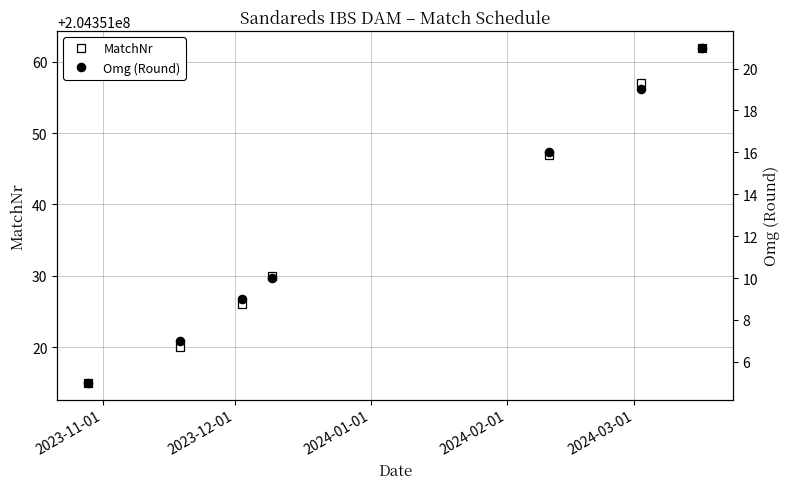

True or false: Omg (Round) and MatchNr intersect in this chart.

False